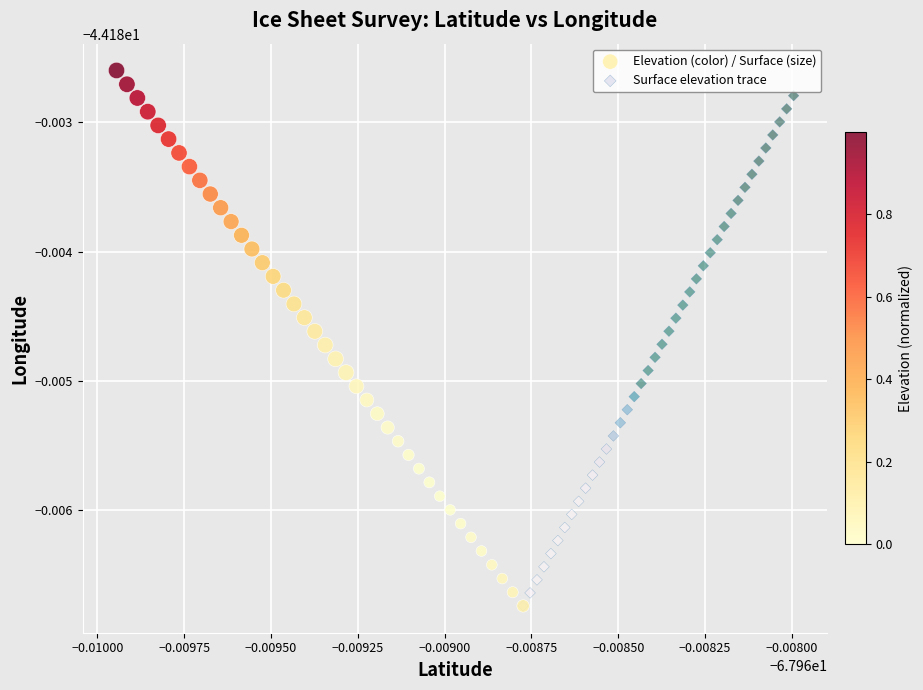

What are all the series names shown in the legend?

Elevation (color) / Surface (size), Surface elevation trace